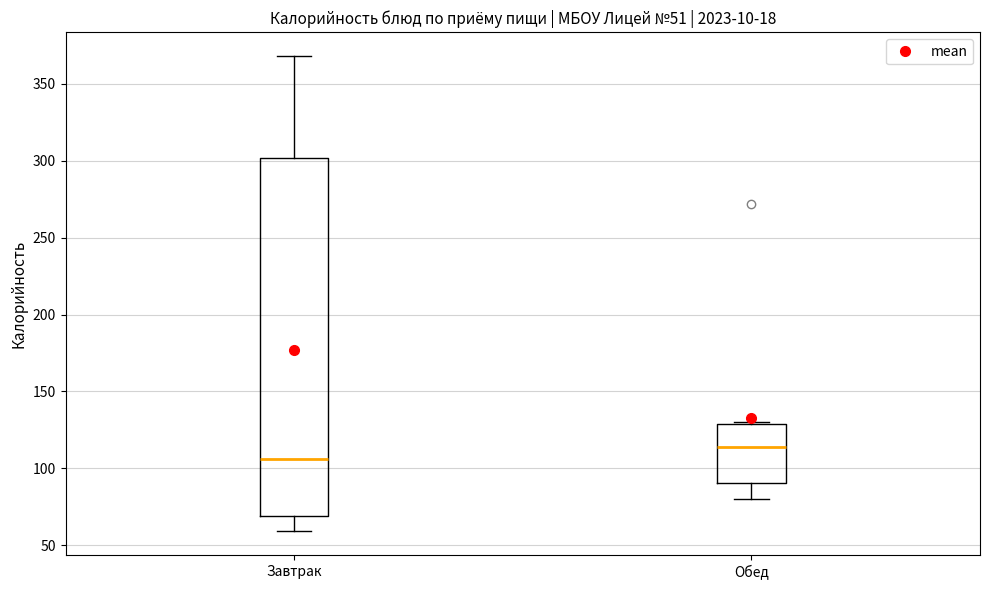

Which box's median line is the highest?

Обед